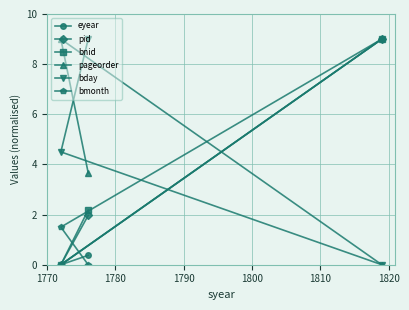

What is the value of the eyear point at the 3rd from the left?

9.0